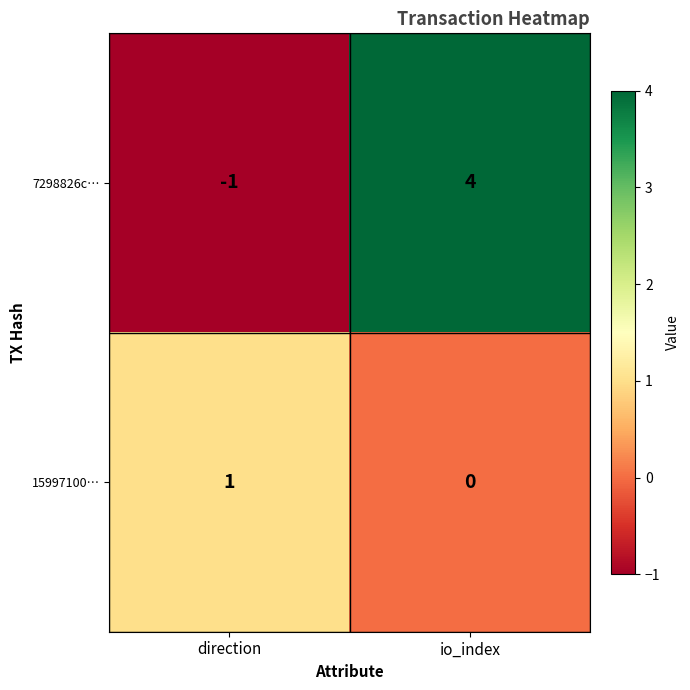

How many categories are shown in the chart?

2